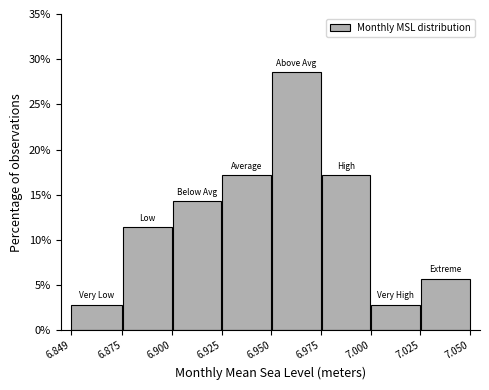

Over which range of the x-axis is the bar tallest?

6.950 to 6.975